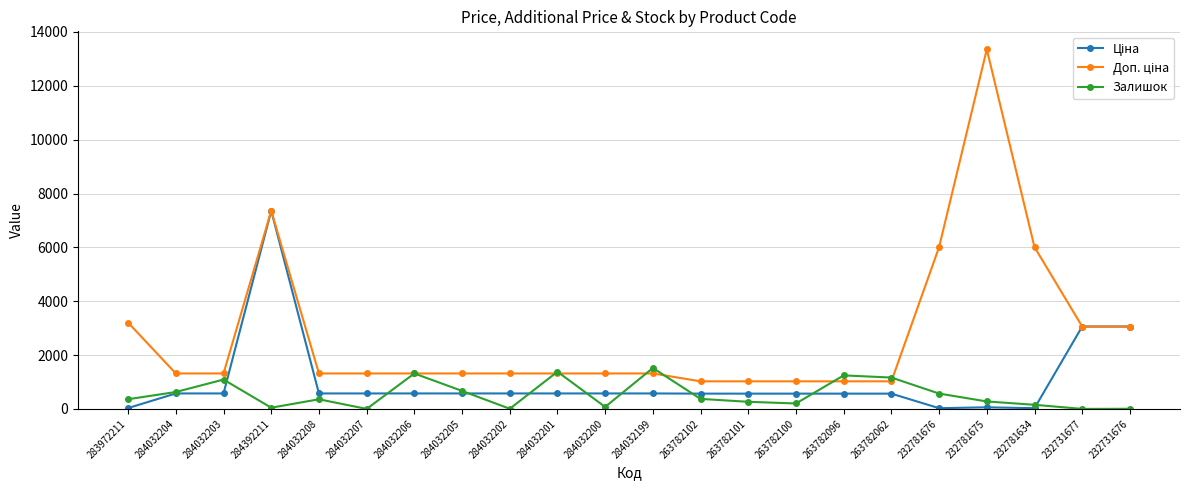

Between 284032208 and 284032199, which series saw the biggest shift?

Залишок